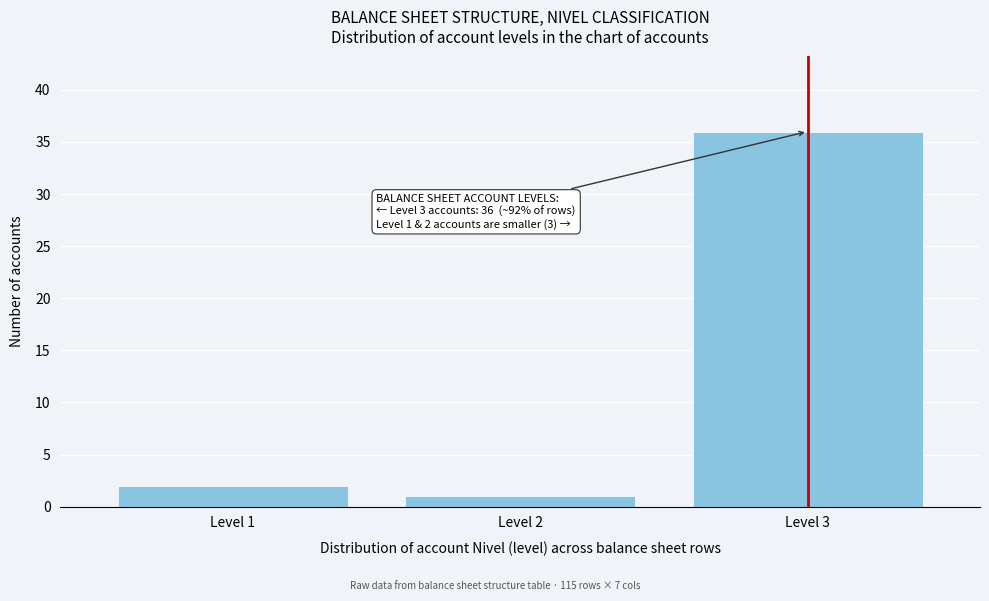

Reading left to right, extract all data points from this chart.

Level 1=2	Level 2=1	Level 3=36